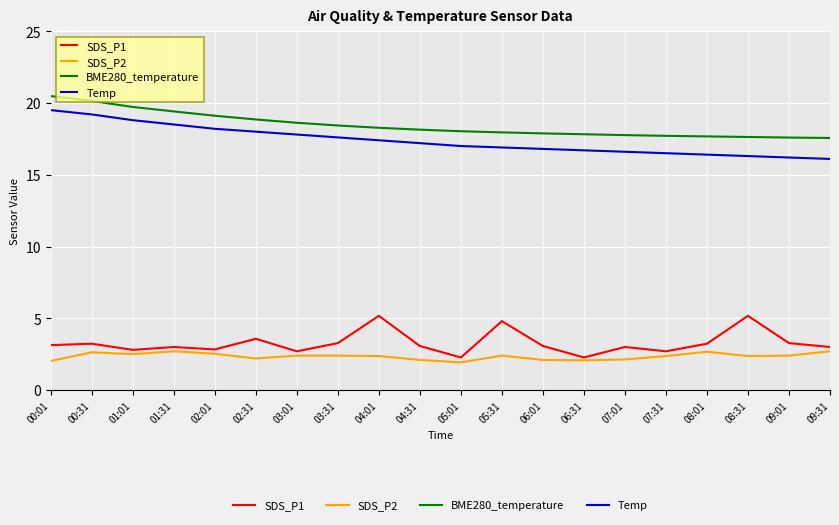

How many lines are shown in the chart?

4